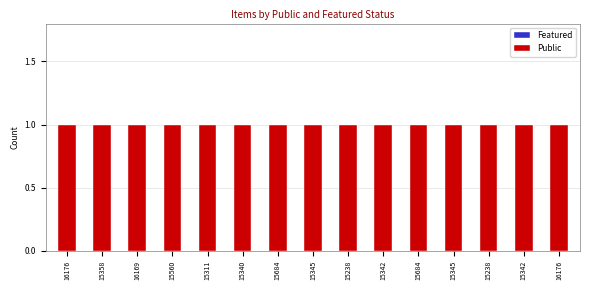

What is the sum of the Public values at 16176 and 16169?

2